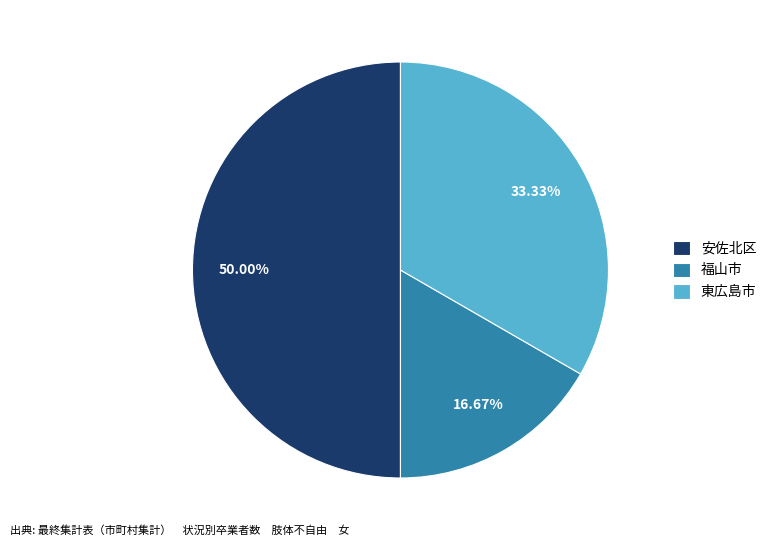

What is the ratio of the value at 東広島市 to the value at 安佐北区?

0.7